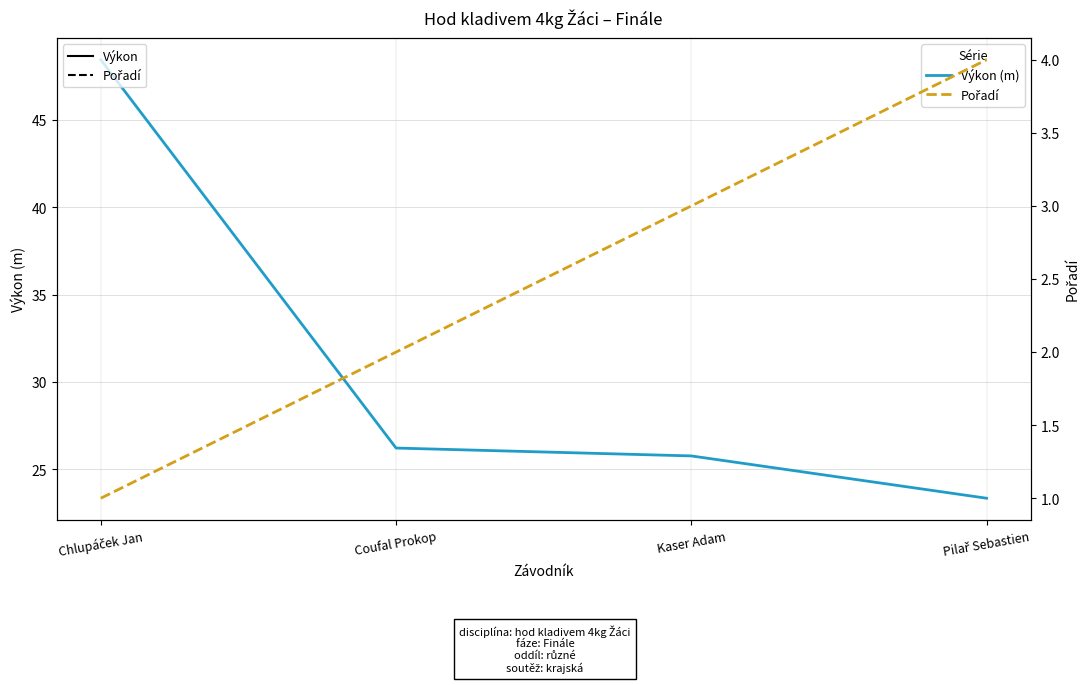

How many data points does each series have?

4